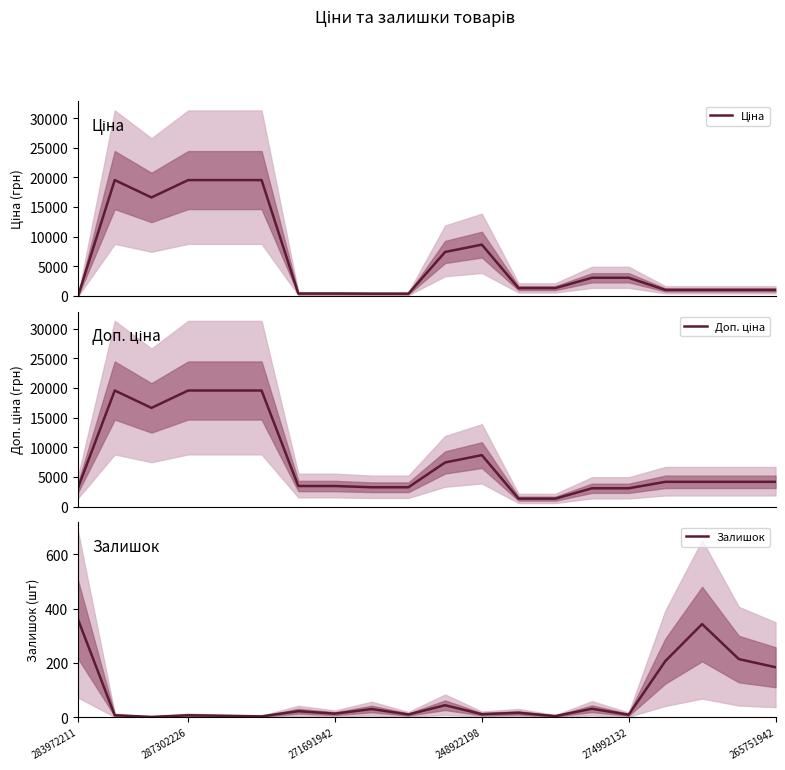

Is it true that Доп. ціна equals 4559.7 at 271691942?

False